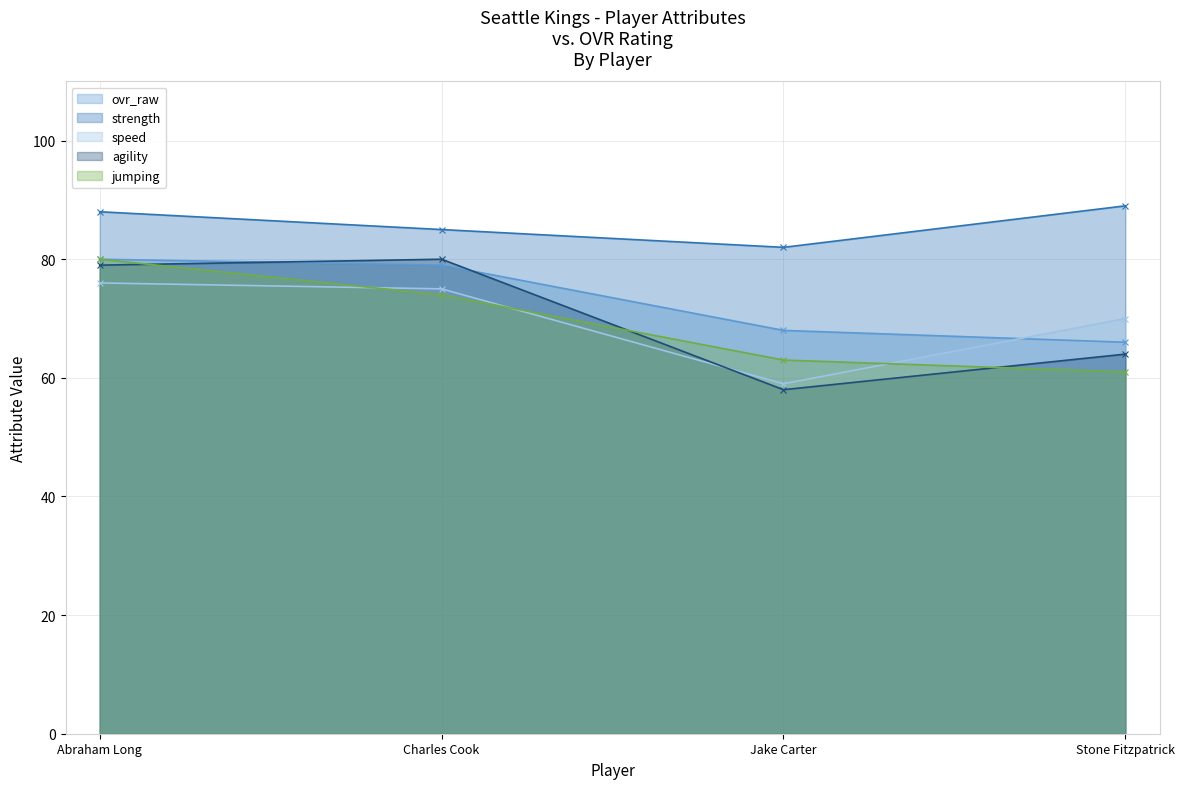

What is the label of the 1st point from the right?

Stone Fitzpatrick